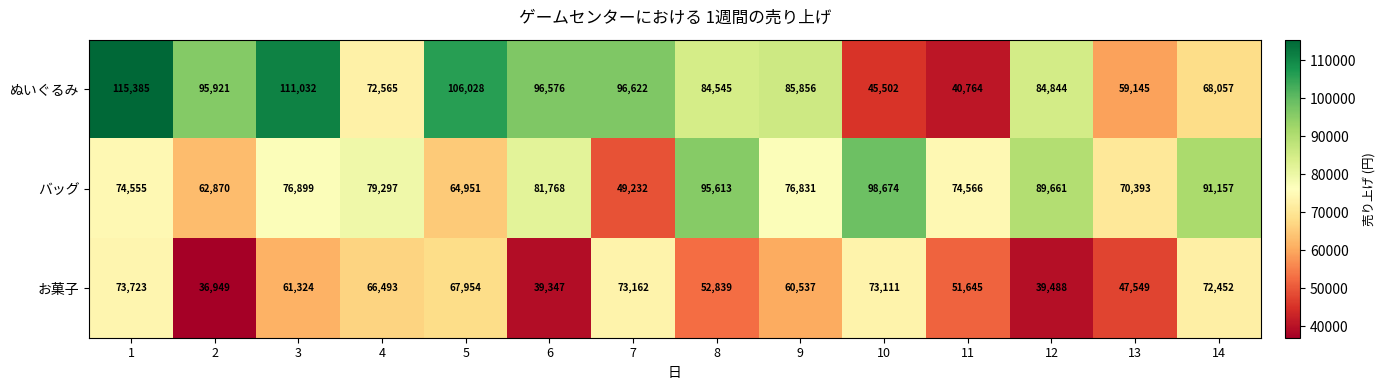

The バッグ series shows 128648 at 14. True or false?

False